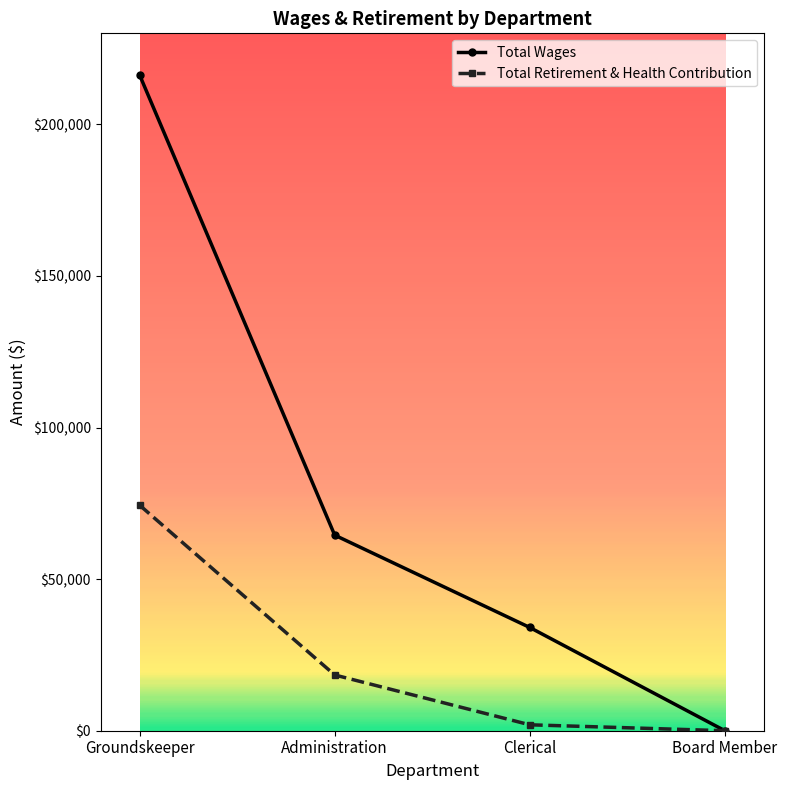

Reading left to right, what are all the values shown in this chart?

Total Wages: Groundskeeper=216278	Administration=64500	Clerical=34049	Board Member=0
Total Retirement & Health Contribution: Groundskeeper=74386	Administration=18387	Clerical=1951	Board Member=0